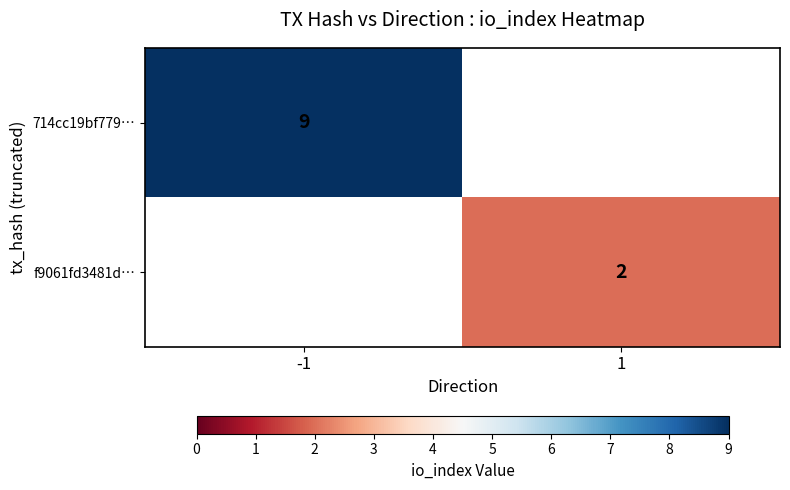

The f9061fd3481d… series shows 1 at 1. True or false?

False